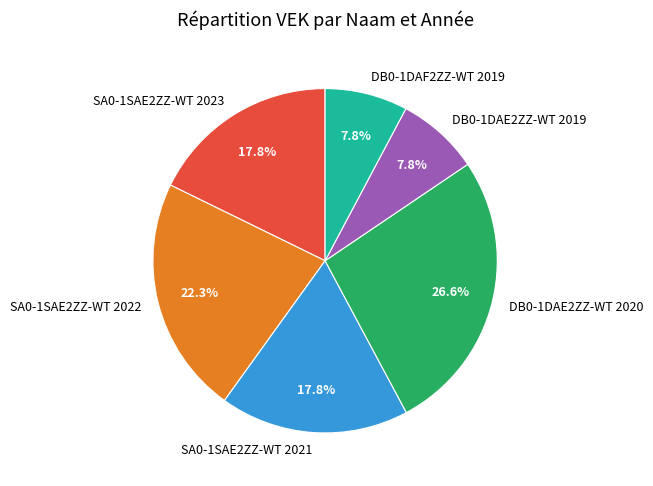

Which category has the biggest portion of the pie?

DB0-1DAE2ZZ-WT 2020